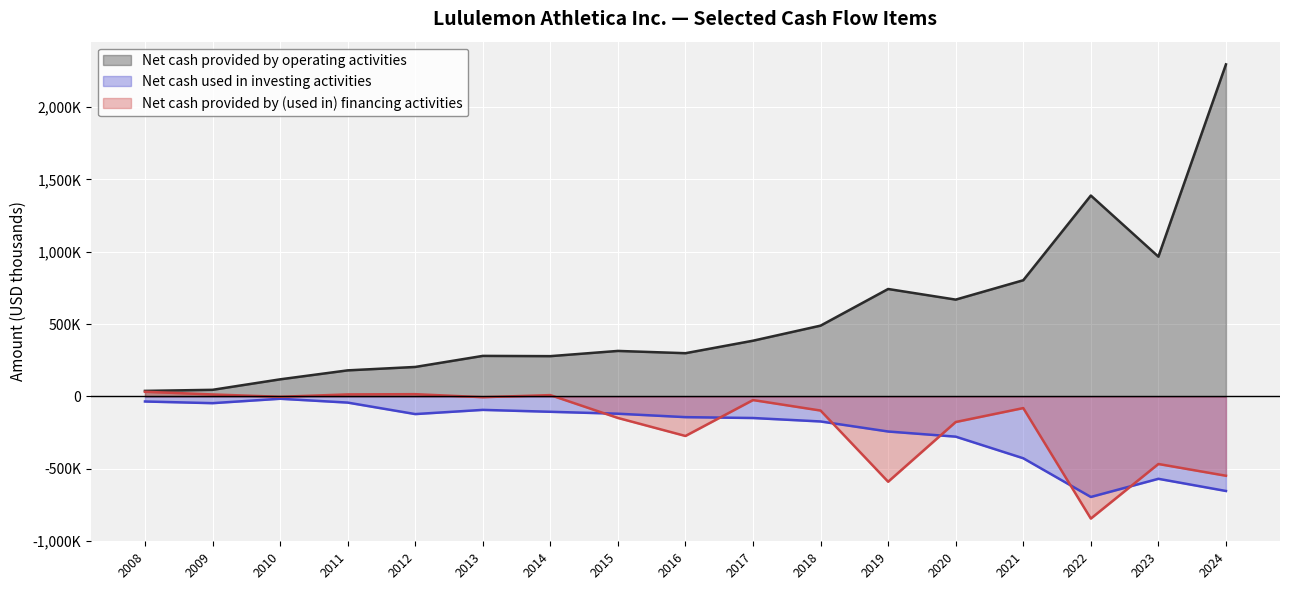

What are all the series names shown in the legend?

Net cash provided by operating activities, Net cash used in investing activities, Net cash provided by (used in) financing activities